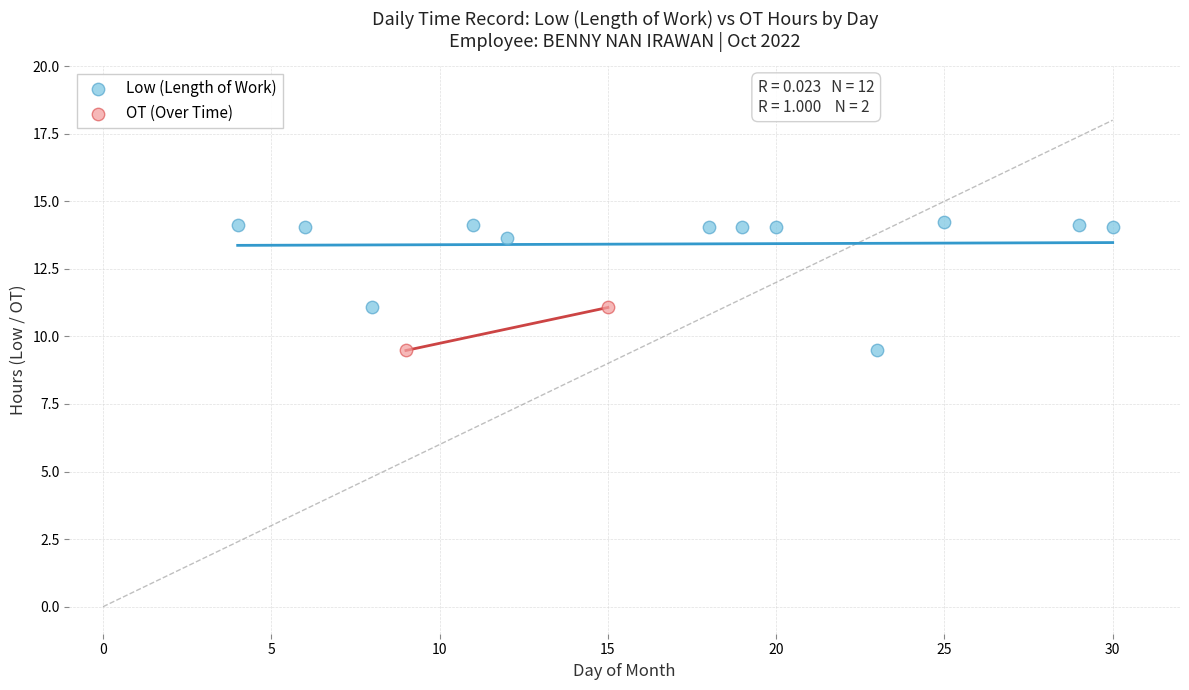

What are all the series names shown in the legend?

Low (Length of Work), OT (Over Time)